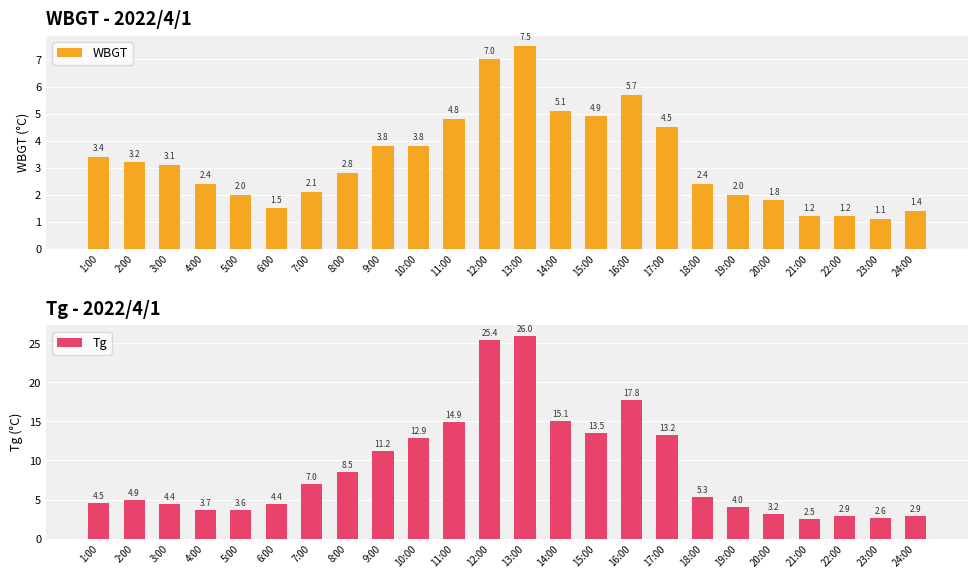

At which category does the chart reach its peak across all series?

13:00